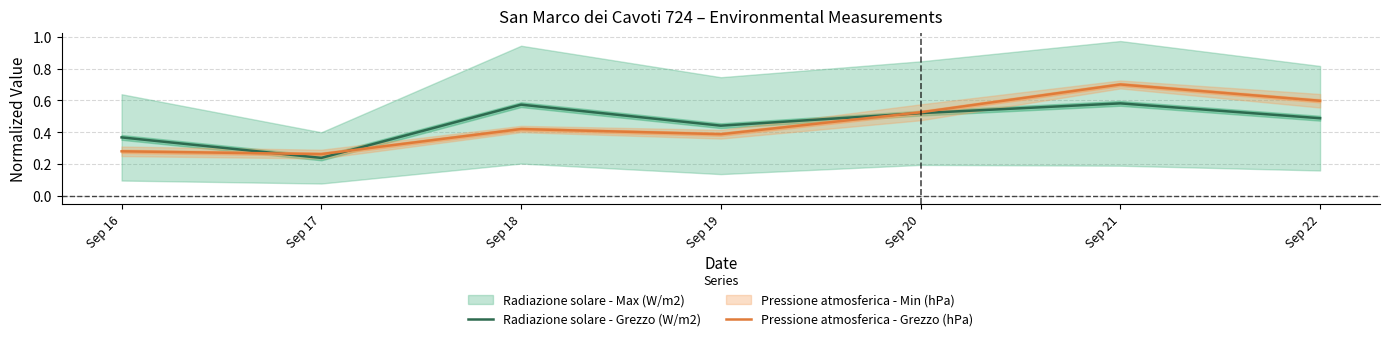

In Pressione atmosferica - Grezzo (hPa), how many points are higher than both neighbors (excluding endpoints)?

2